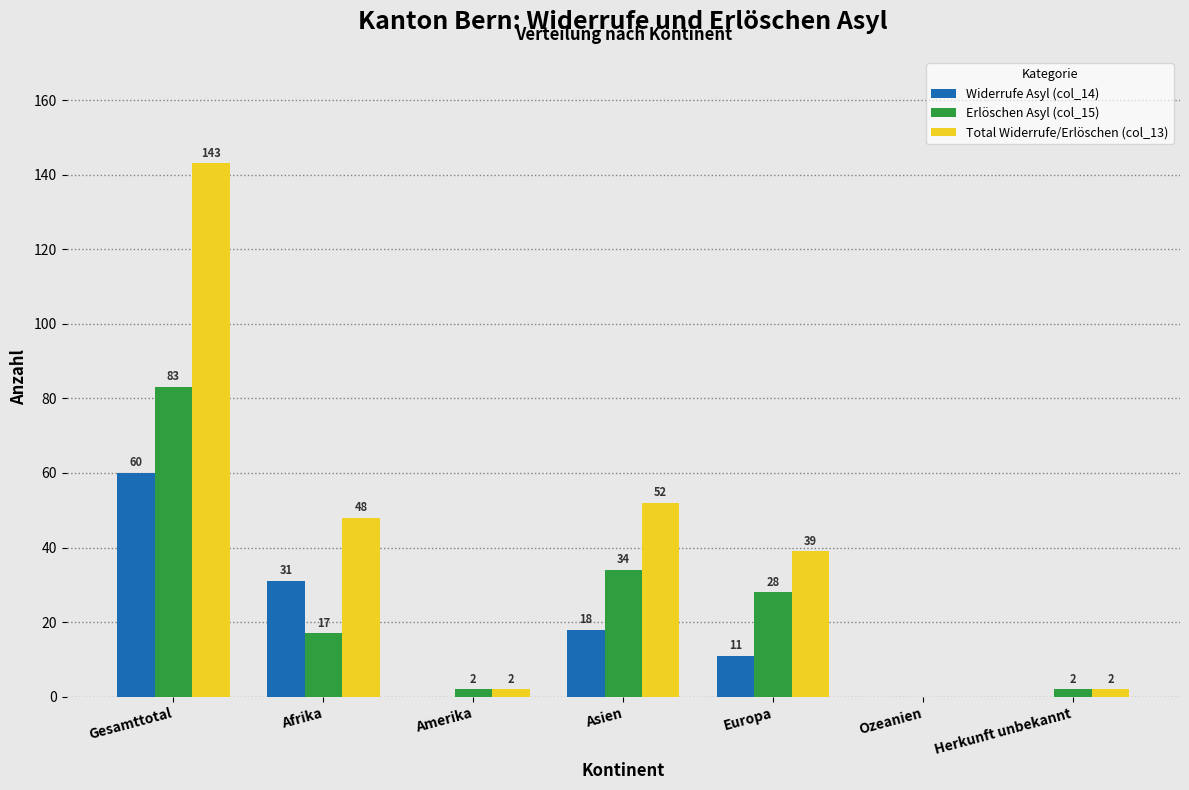

Reading left to right, list all the values displayed in this chart.

Widerrufe Asyl (col_14): Gesamttotal=60	Afrika=31	Amerika=0	Asien=18	Europa=11	Ozeanien=0	Herkunft unbekannt=0
Erlöschen Asyl (col_15): Gesamttotal=83	Afrika=17	Amerika=2	Asien=34	Europa=28	Ozeanien=0	Herkunft unbekannt=2
Total Widerrufe/Erlöschen (col_13): Gesamttotal=143	Afrika=48	Amerika=2	Asien=52	Europa=39	Ozeanien=0	Herkunft unbekannt=2